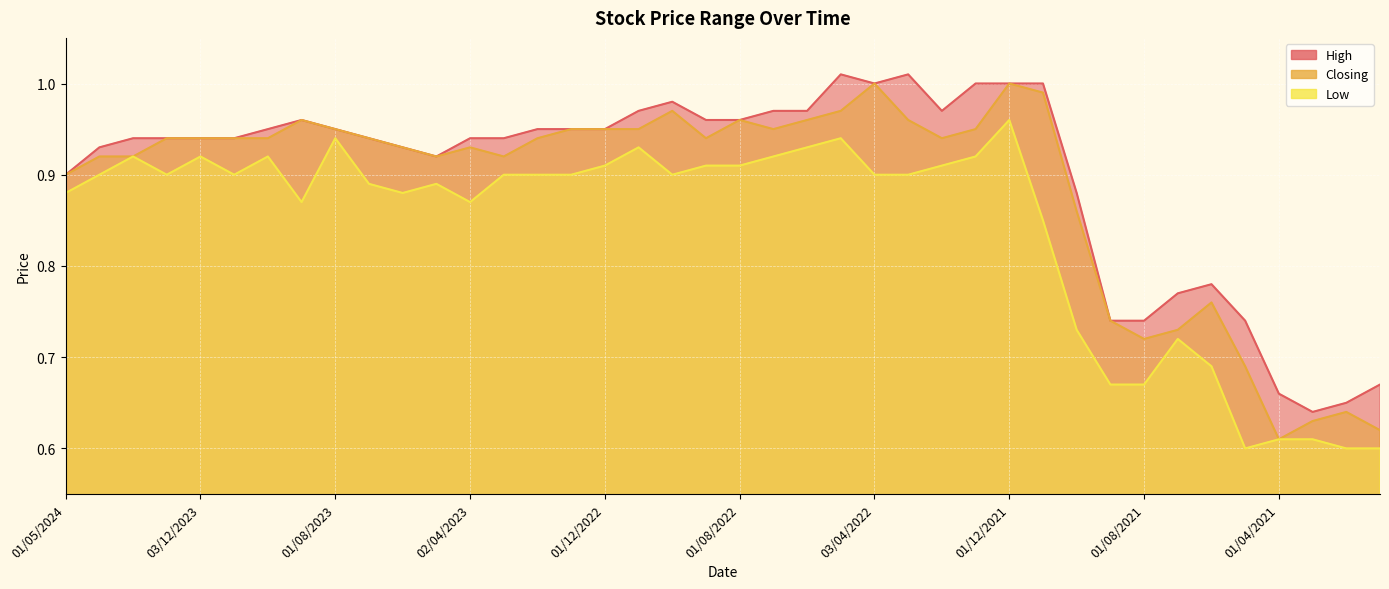

At which label is Low closest to 0?

02/05/2021